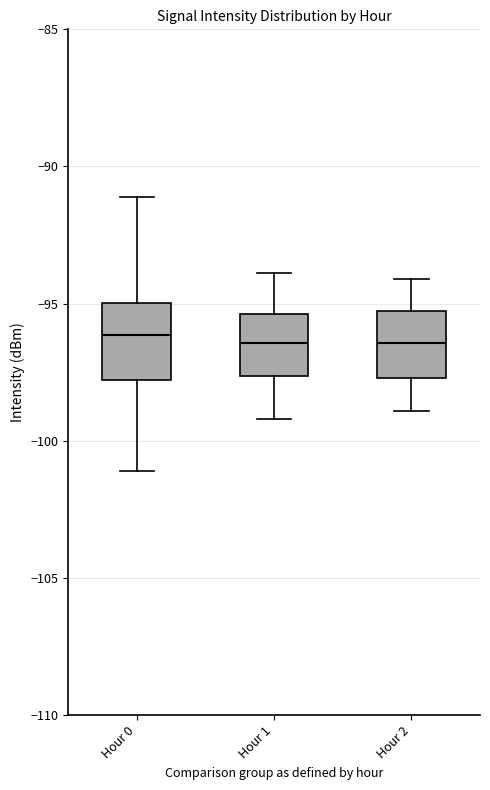

Reading left to right, transcribe this box plot: for each box, give where its median line is, the range the box spans, and where its two whiskers end, as read against the y-axis. The values are not printed on the chart, so give them approximately, as read against the axis.

Hour 0: median -96.0, box -98.0 to -95.0, whiskers -101.0 to -91.0
Hour 1: median -96.5, box -97.5 to -95.5, whiskers -99.0 to -94.0
Hour 2: median -96.5, box -97.5 to -95.5, whiskers -99.0 to -94.0